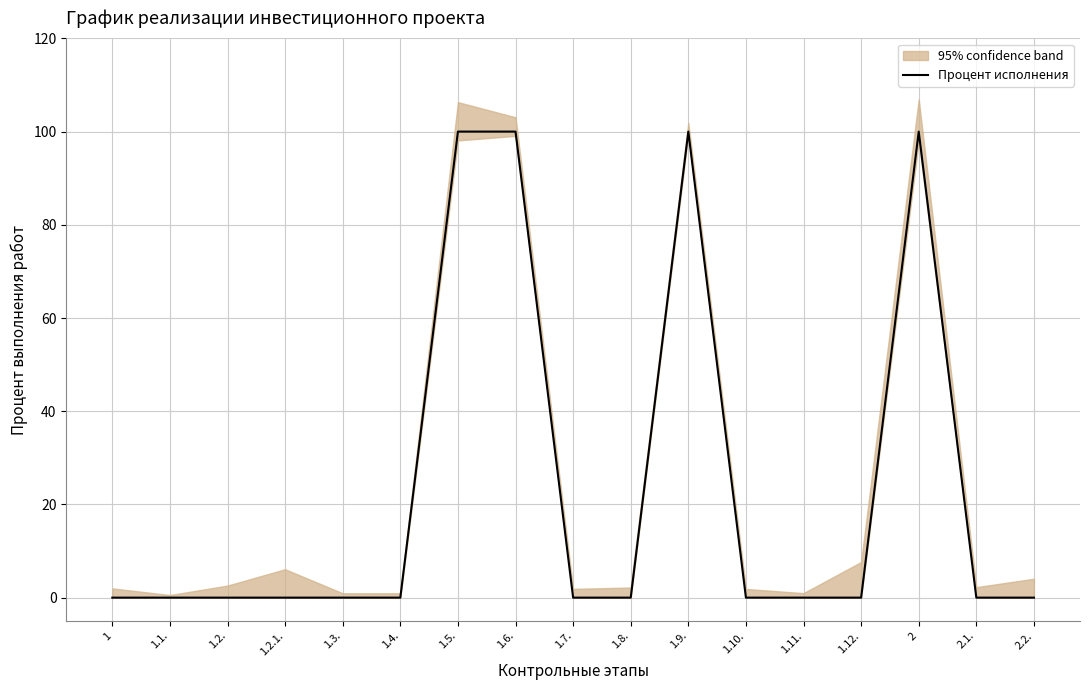

What is the maximum value shown in the chart?

100